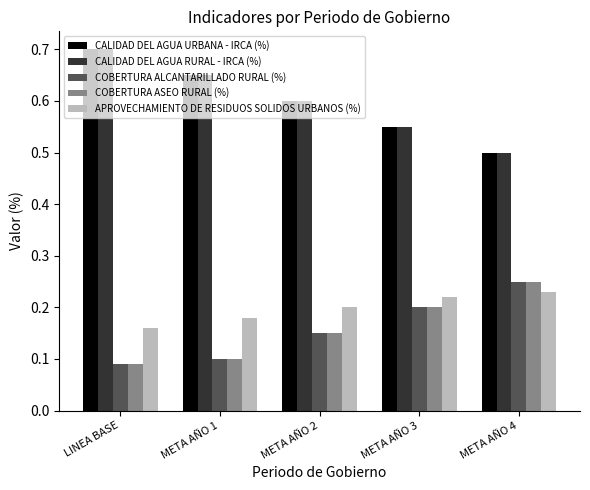

At how many categories does at least one series exceed 0?

5